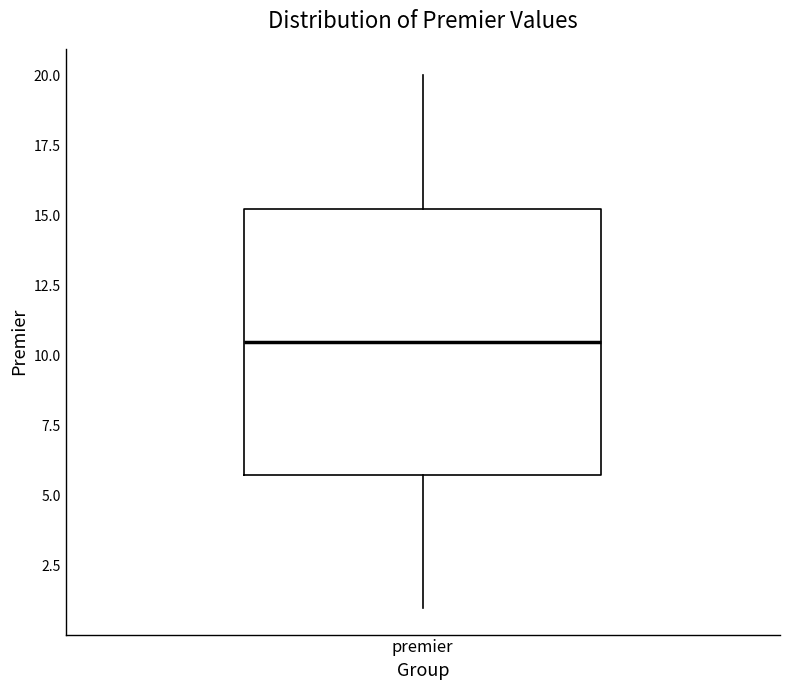

Read this box plot against the y-axis: the position of the median line, the range covered by the box, and the ends of both whiskers. The values are not printed on the chart, so give them approximately, as read against the axis.

median 10.5, box 6.0 to 15.5, whiskers 1.0 to 20.0